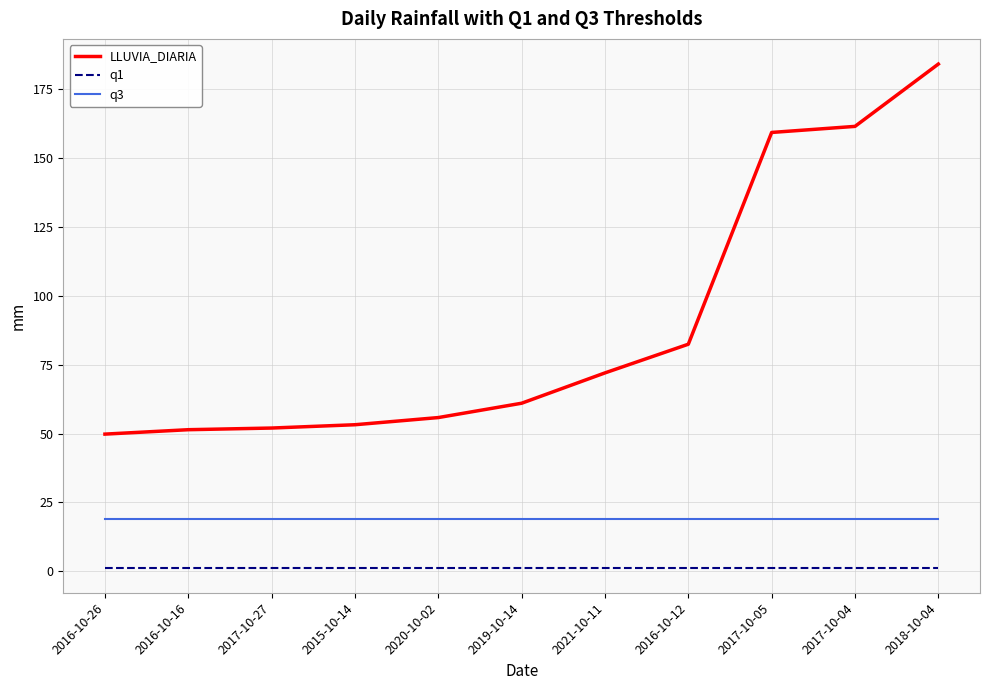

List the series in order of their overall mean, lowest first.

q1, q3, LLUVIA_DIARIA